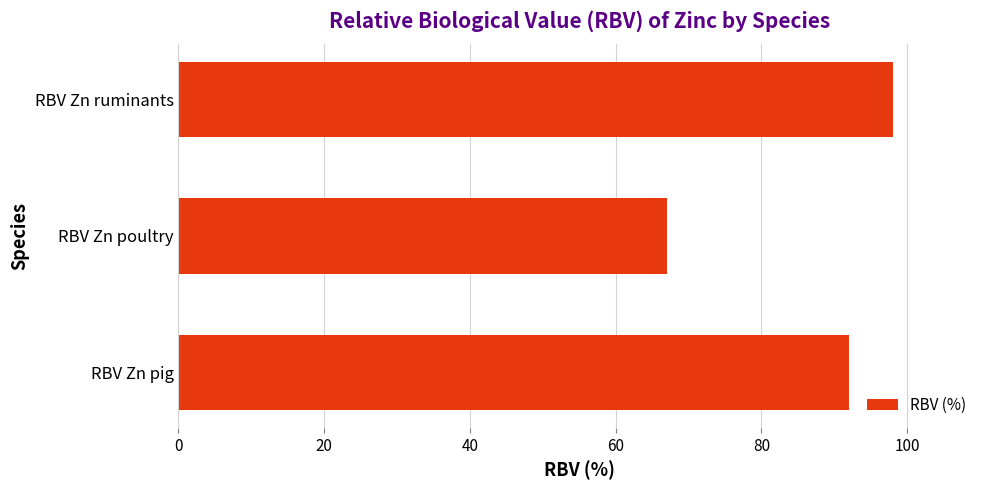

Reading bottom to top, extract all data points from this chart.

RBV Zn pig=92	RBV Zn poultry=67	RBV Zn ruminants=98